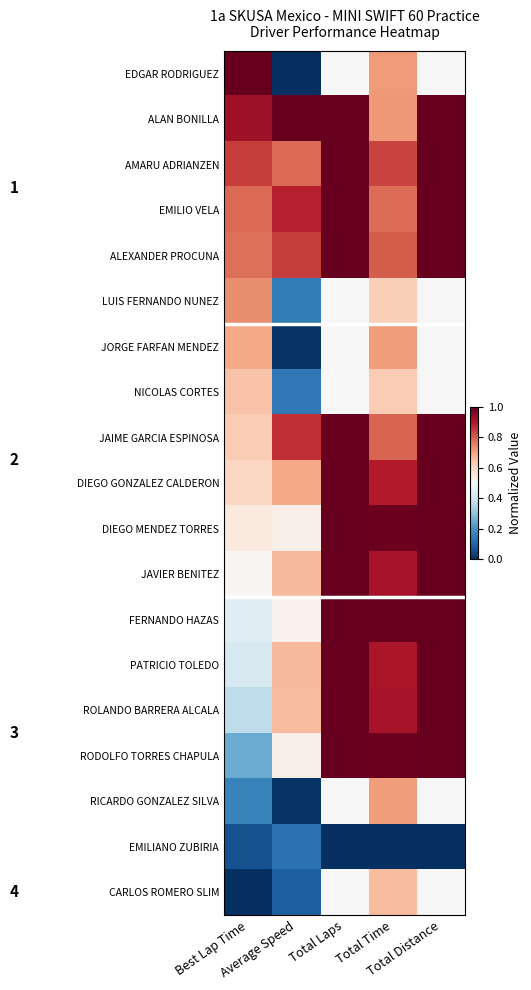

What is the spread (max minus min) of values at Total Laps?

1.0